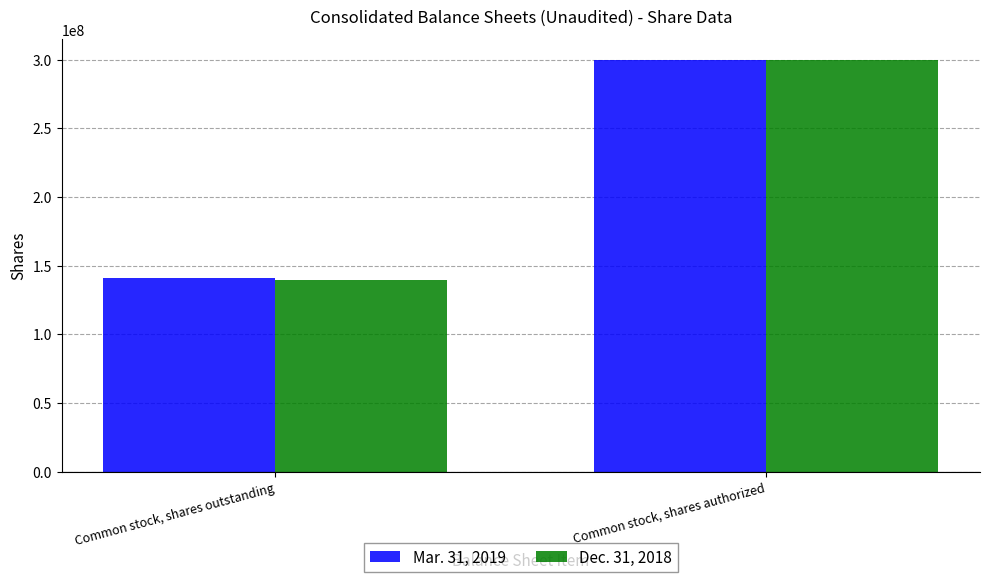

What are all the series names shown in the legend?

Mar. 31, 2019, Dec. 31, 2018